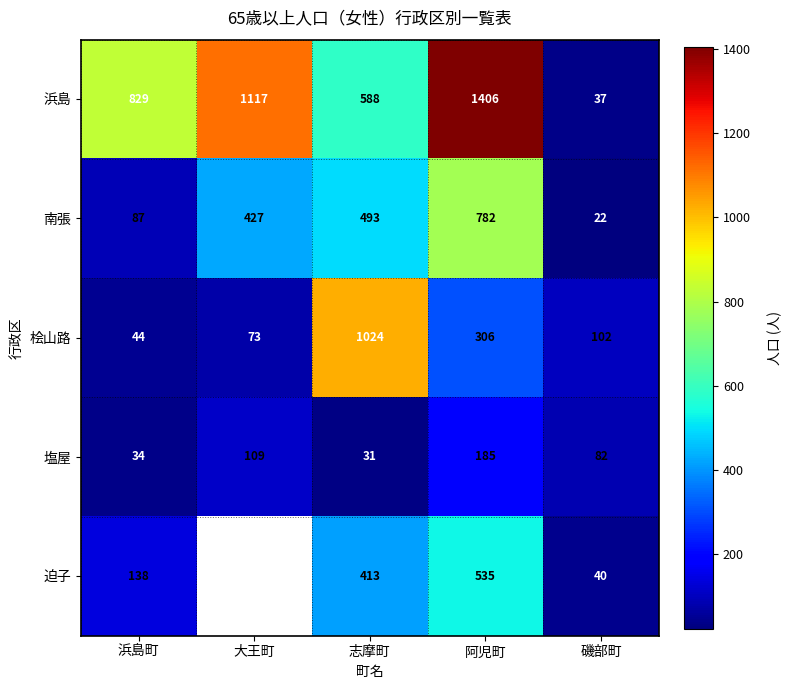

The value of 浜島 at 阿児町 is 2209. True or false?

False